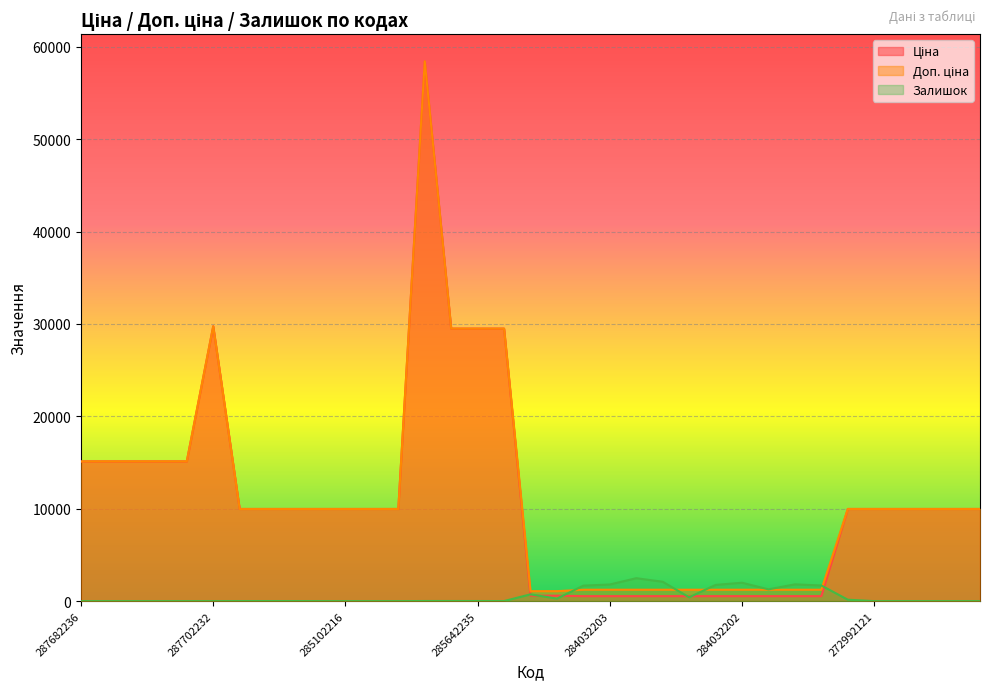

What is the value of the Залишок point at the 23rd from the left?

2096.0